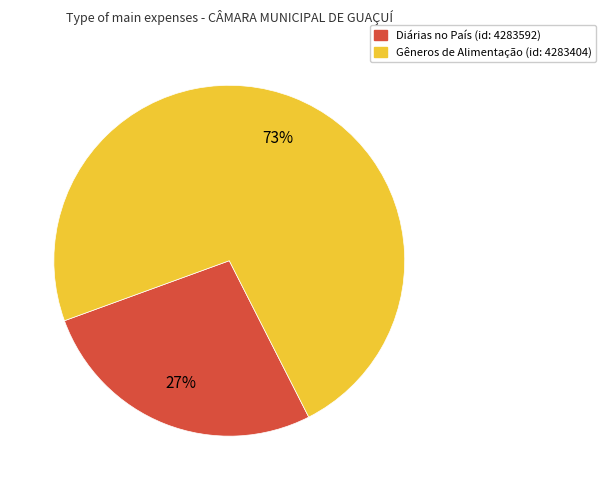

To the nearest percent, what is the average slice percentage?

50%